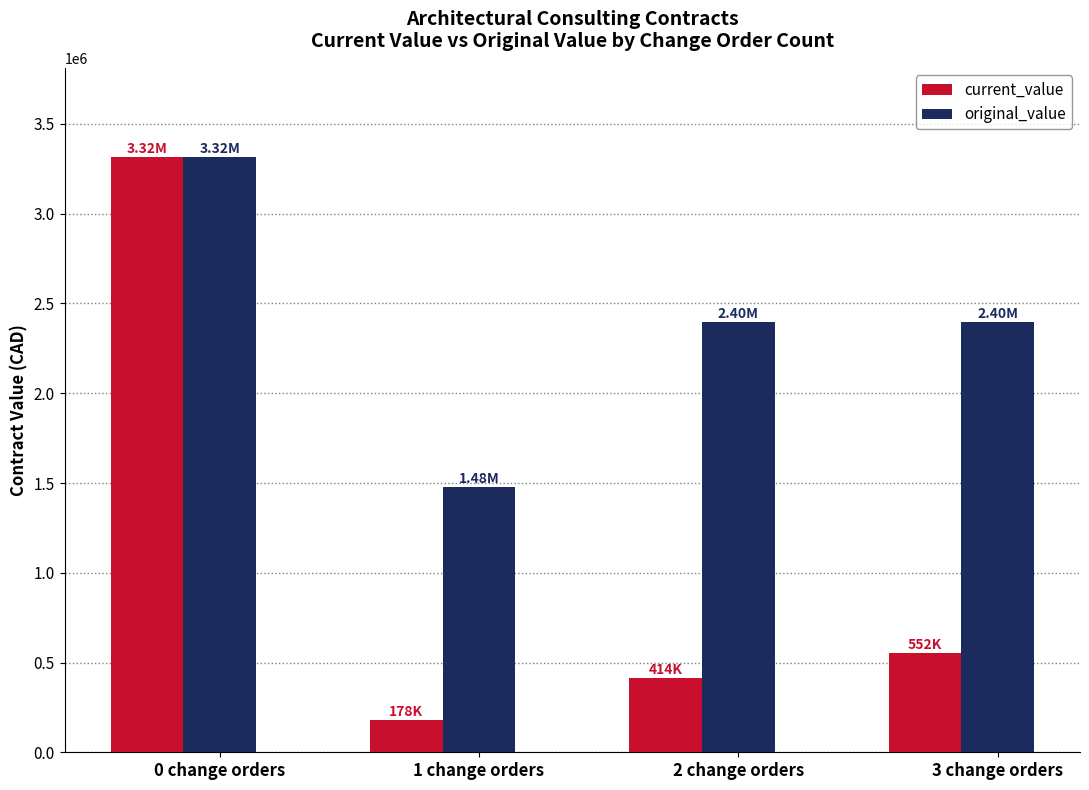

The original_value series shows 2476435.7 at 1 change orders. True or false?

False